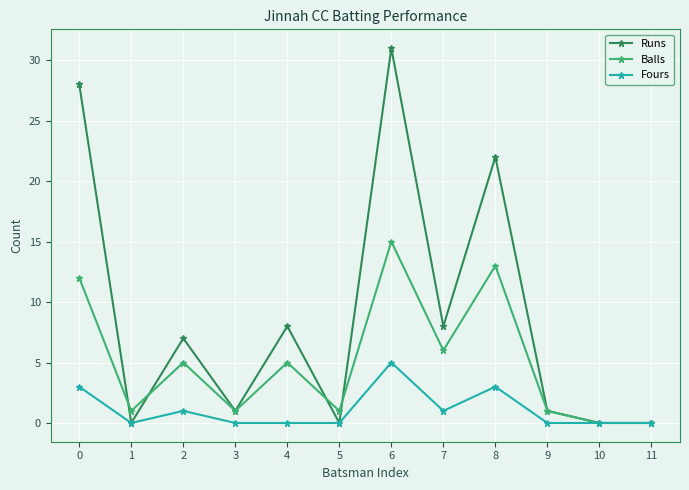

Reading left to right, what are all the values shown in this chart?

Runs: 0=28	1=0	2=7	3=1	4=8	5=0	6=31	7=8	8=22	9=1	10=0	11=0
Balls: 0=12	1=1	2=5	3=1	4=5	5=1	6=15	7=6	8=13	9=1	10=0	11=0
Fours: 0=3	1=0	2=1	3=0	4=0	5=0	6=5	7=1	8=3	9=0	10=0	11=0